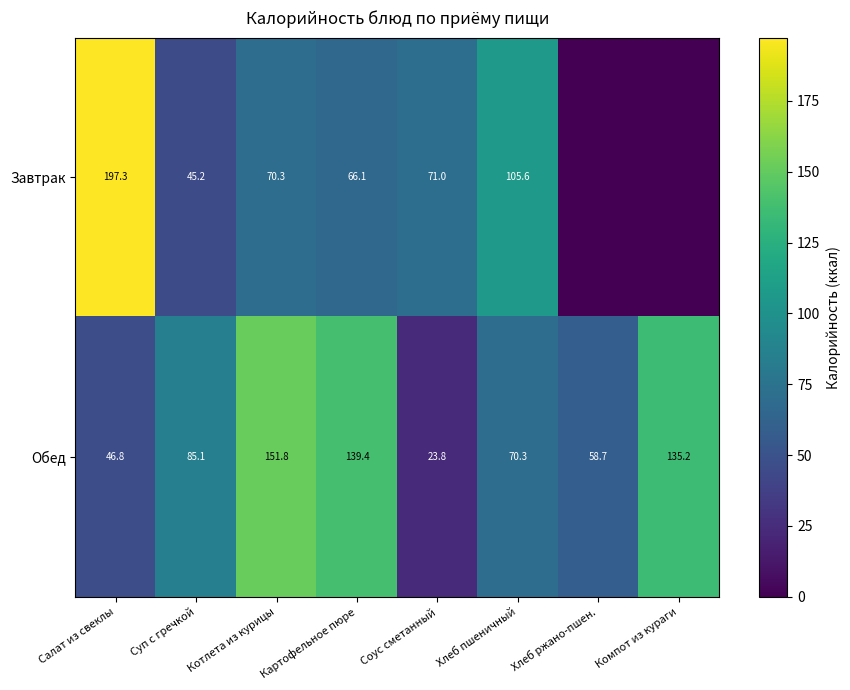

Is the value of Завтрак at Салат из свеклы greater than the value of Обед at Хлеб ржано-пшен.?

Yes